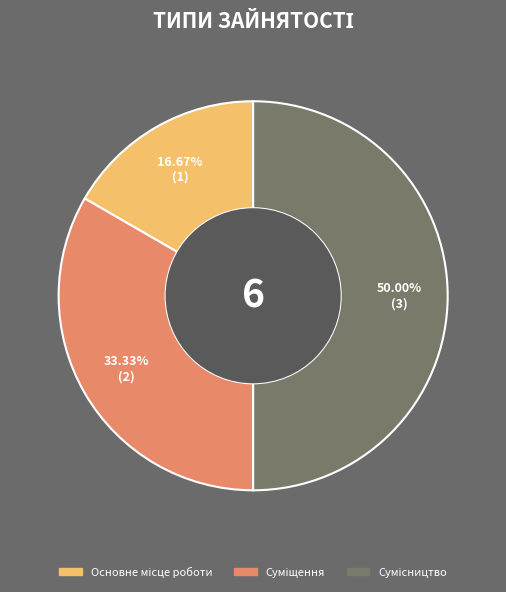

How many segments does this pie chart have?

3